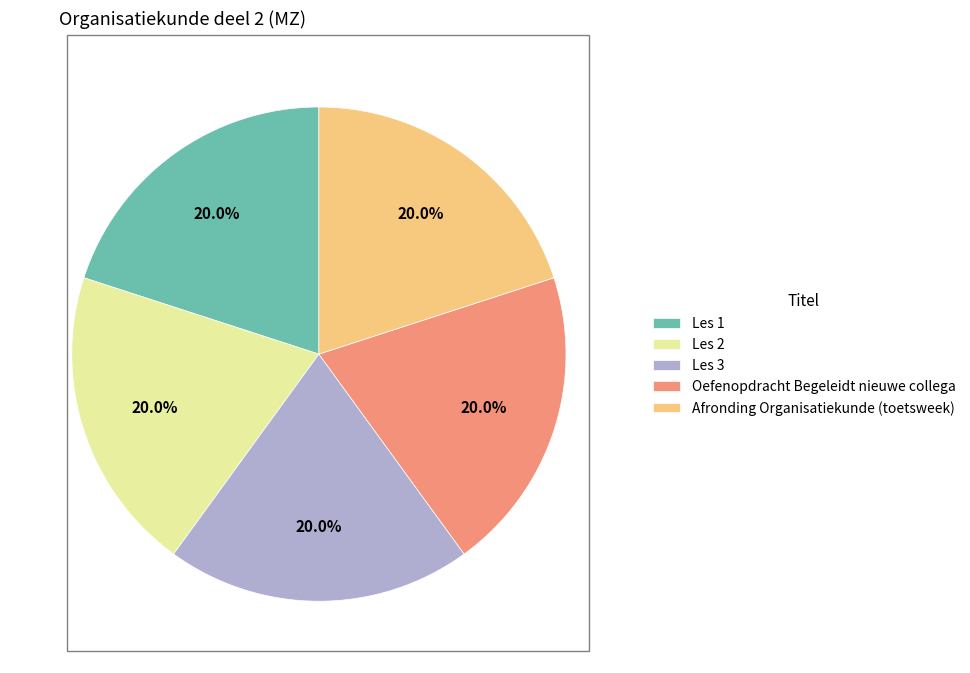

What is the total percentage of Les 2 and Afronding Organisatiekunde (toetsweek)?

40.0%